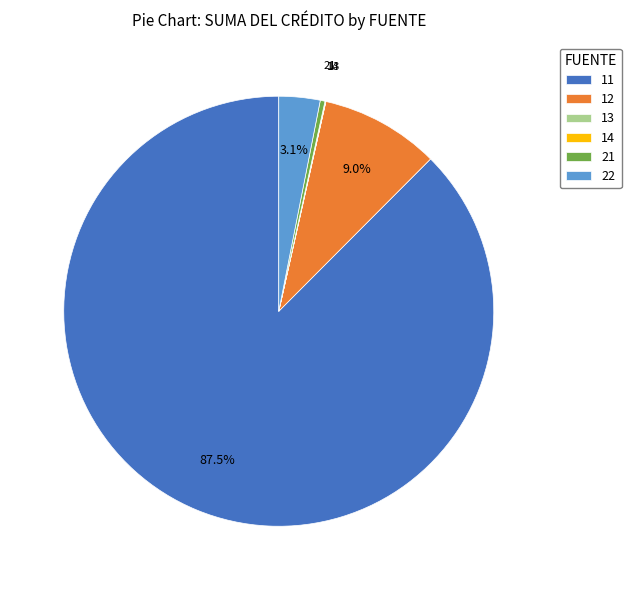

What percentage do 22 and 12 together represent?

12.1%